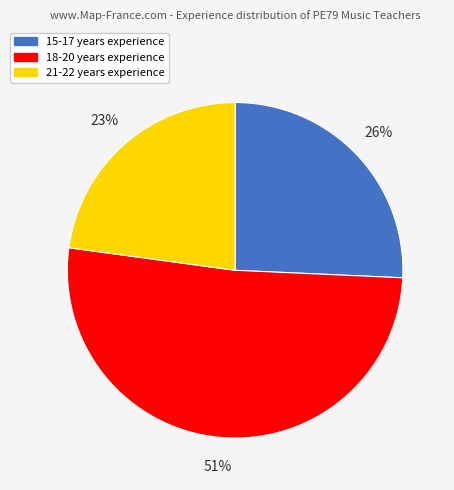

True or false: 21-22 years experience accounts for 29% of the total.

False